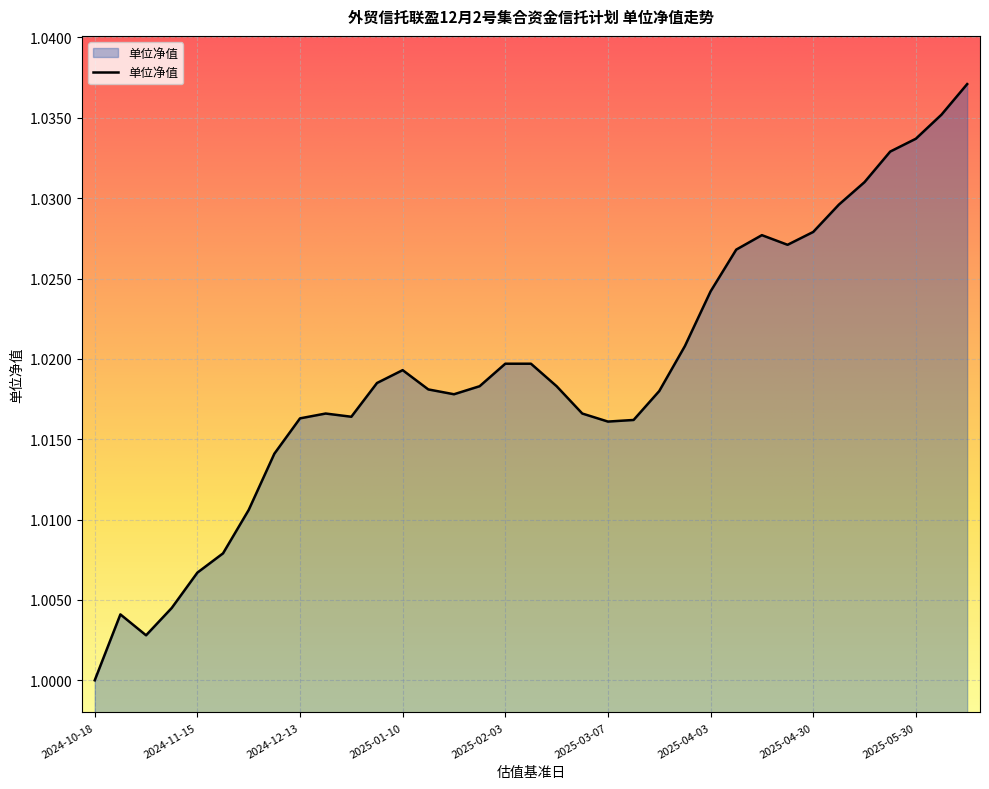

How many points are lower than both their immediate neighbors (excluding endpoints)?

5